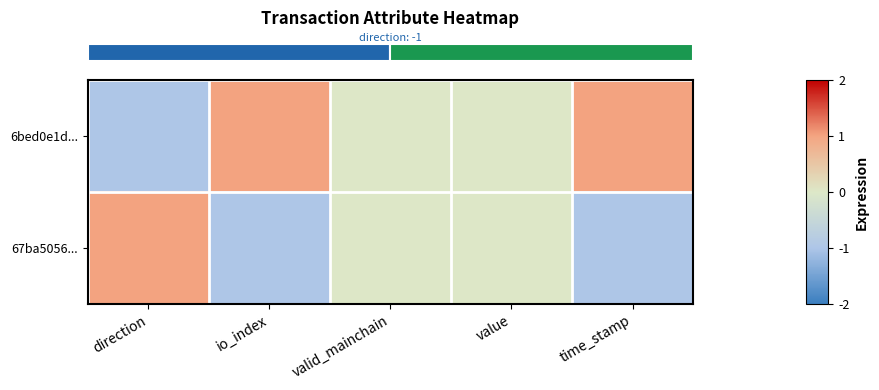

At how many categories does at least one series exceed 0?

3